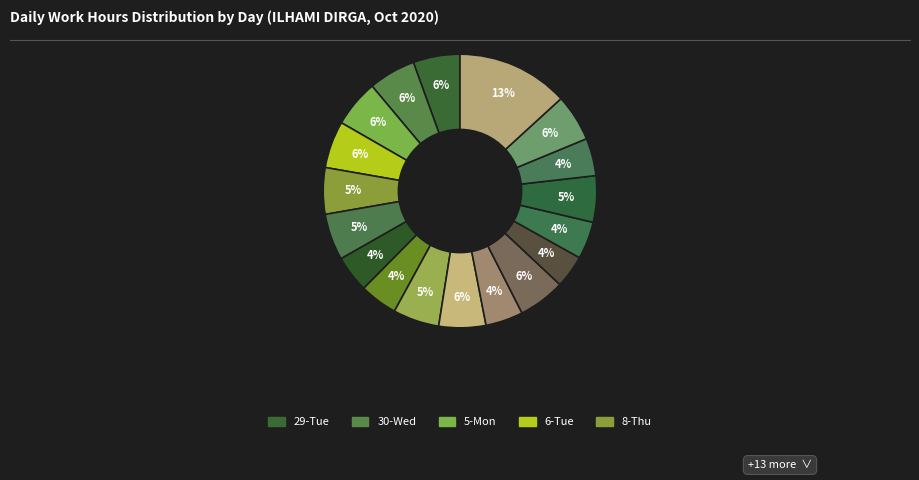

How many segments does this pie chart have?

18